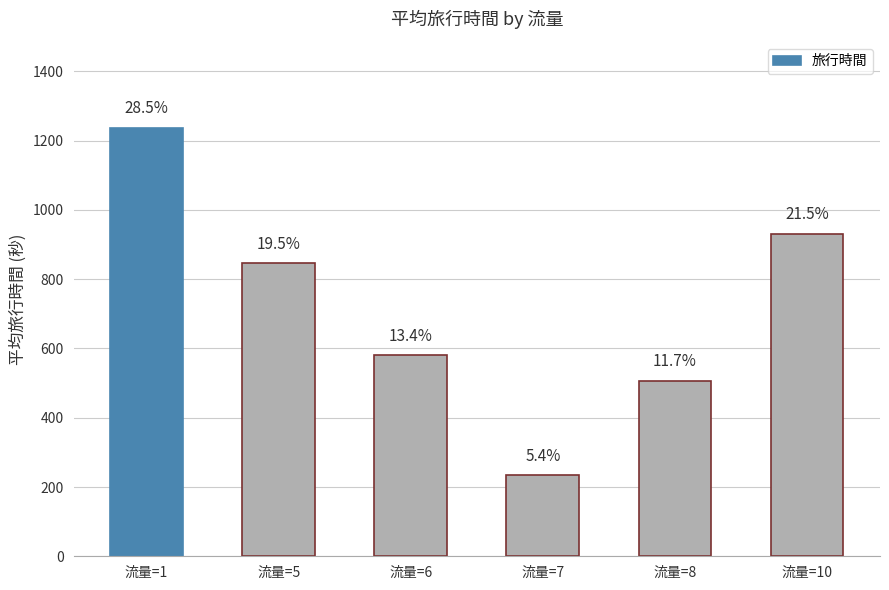

At which label is the value closest to 736?

流量=5